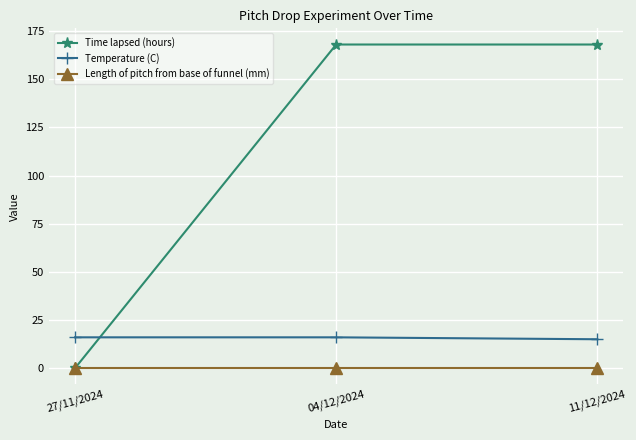

What is the greatest value displayed?

168